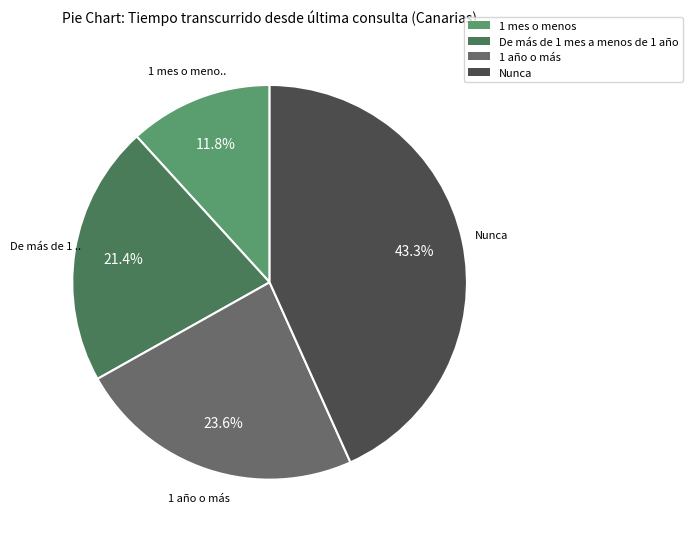

To the nearest percent, what portion does Nunca represent?

43%